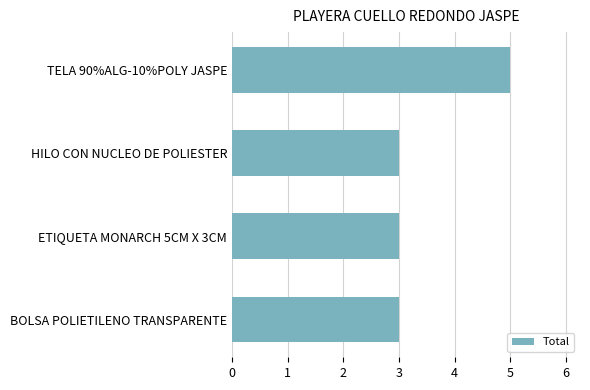

Reading top to bottom, what are all the values shown in this chart?

5	3	3	3